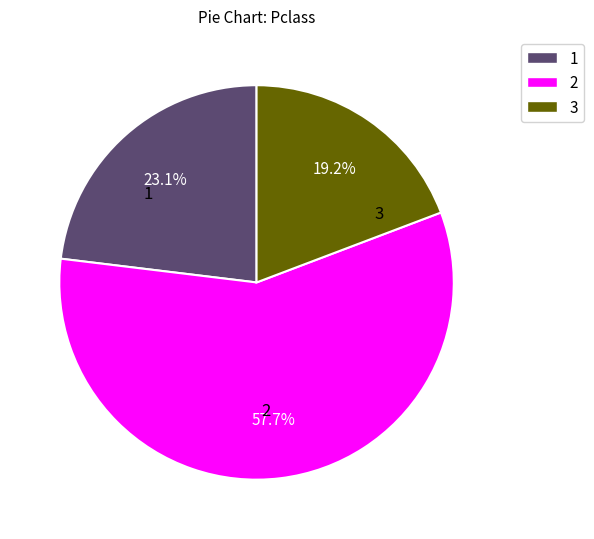

Does any single category account for the majority?

Yes